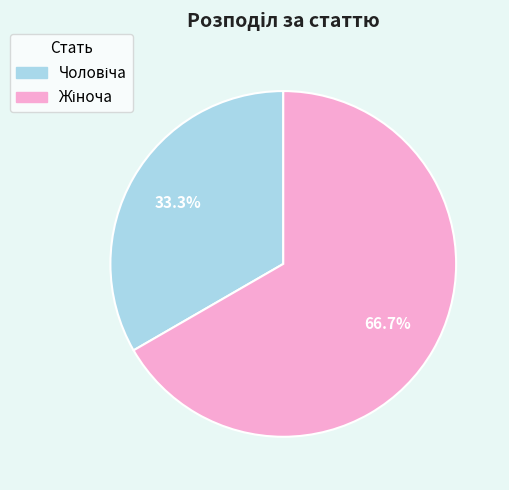

How many slices are in this pie chart?

2